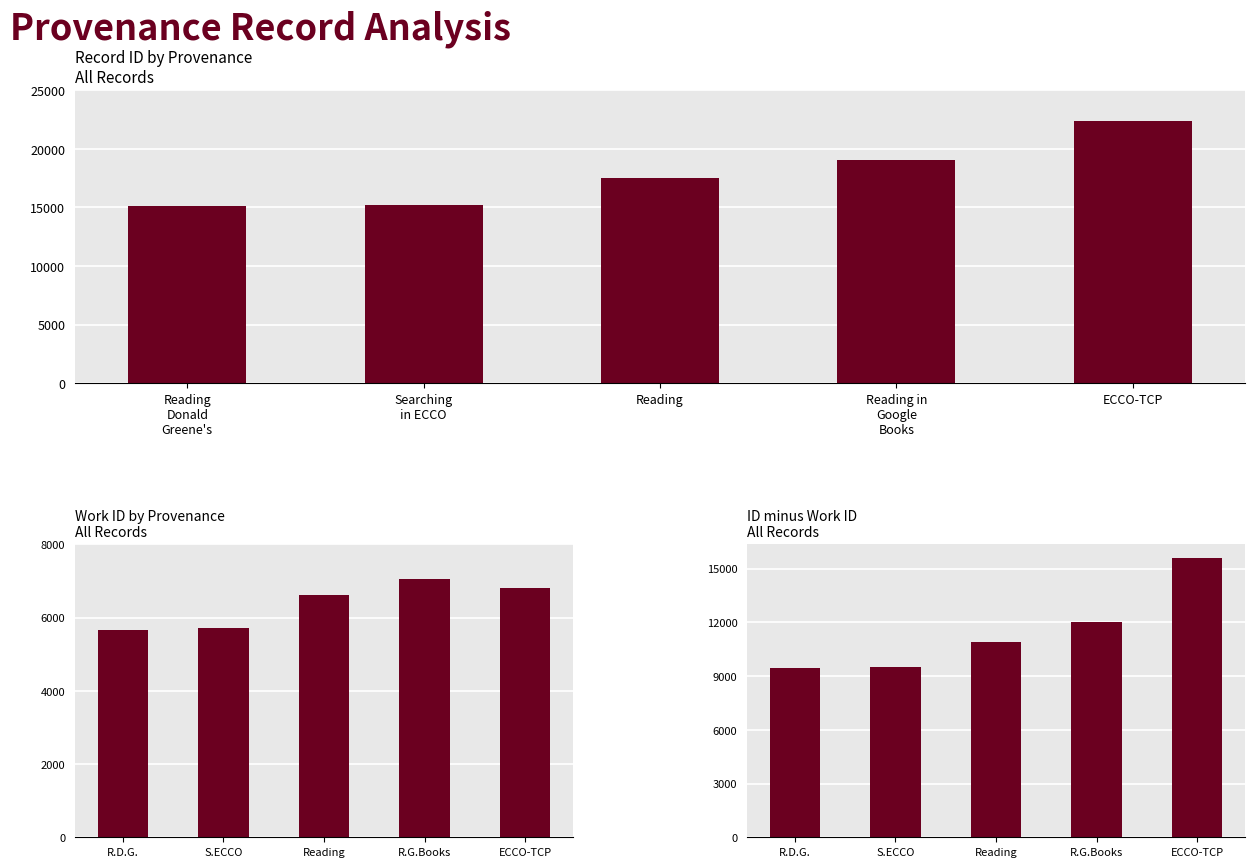

Reading left to right, list all the values displayed in this chart.

id: 15110	15225	17544	19088	22402
work_id: 5657	5705	6611	7066	6816
id - work_id: 9453	9520	10933	12022	15586